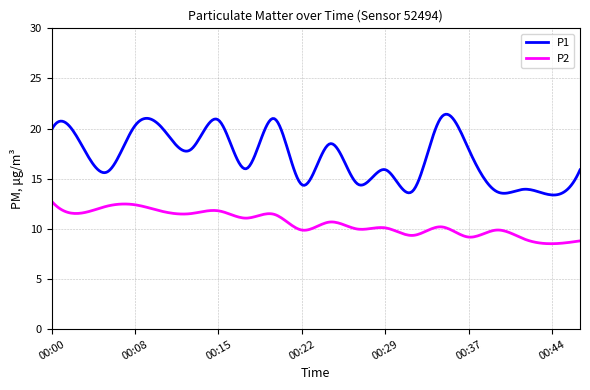

How many categories are shown in the chart?

300